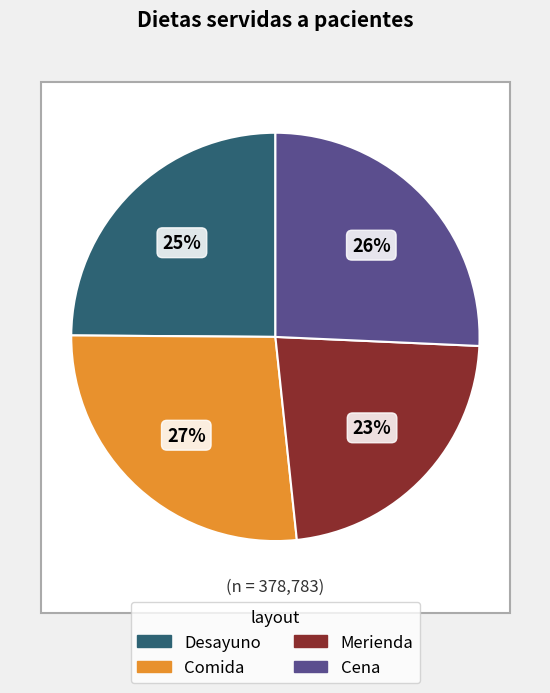

What percentage is NOT represented by Comida?

73.2%